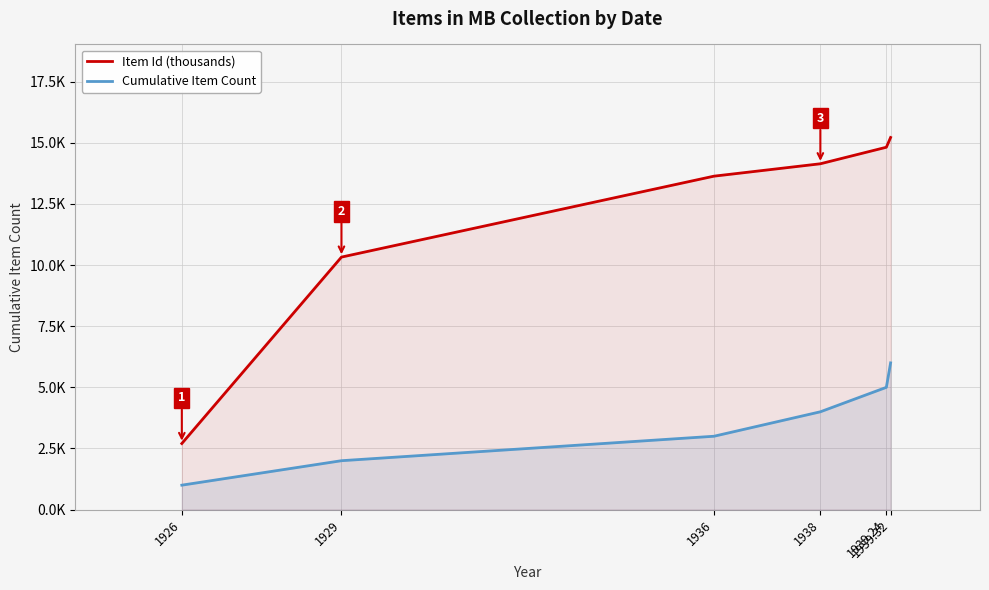

What position from the right is 1936?

4